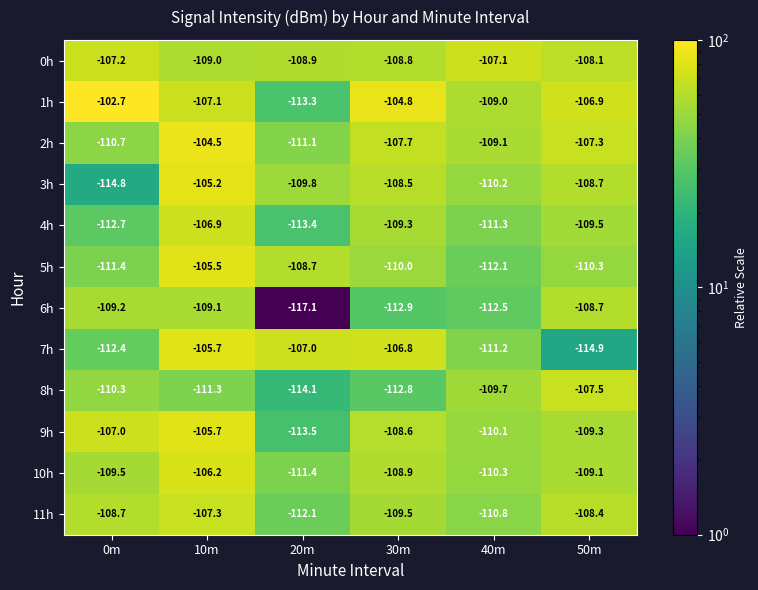

Which series changed the most between 0m and 50m?

3h